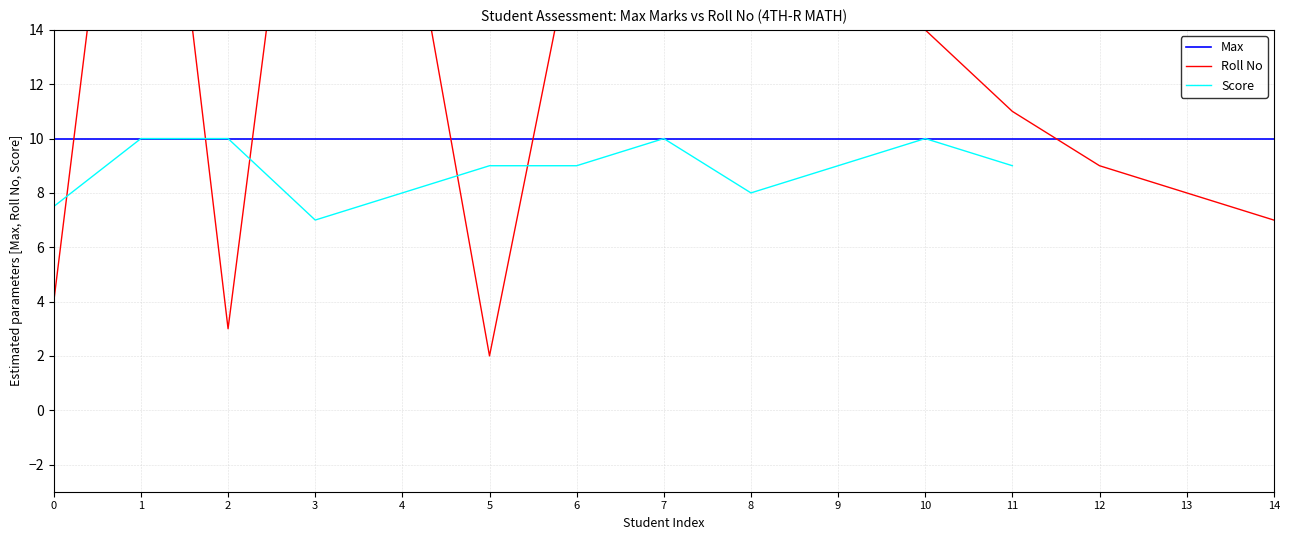

True or false: Max and Score cross at least once.

False